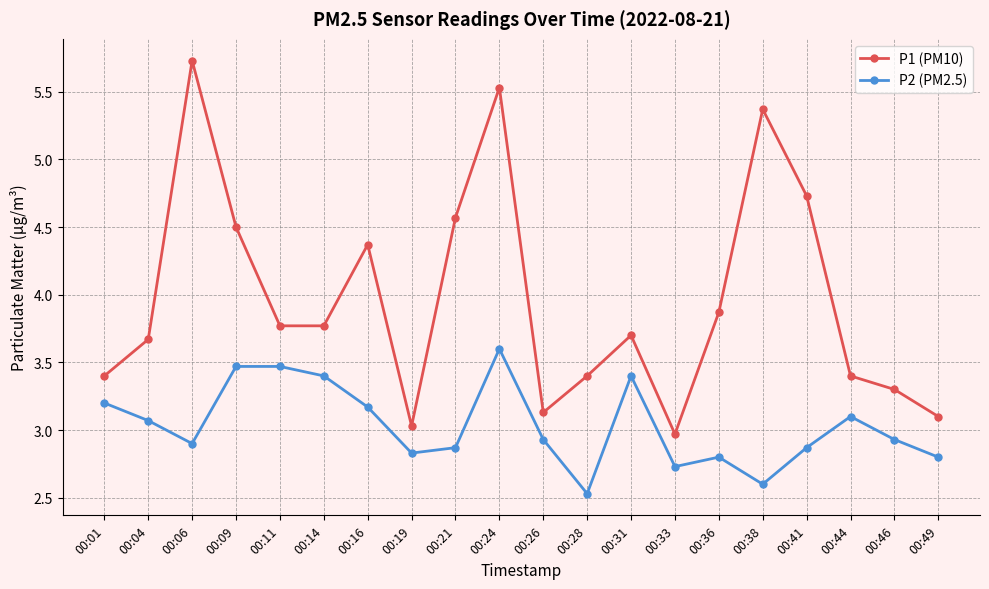

The P1 (PM10) series shows 3.4 at 00:01. True or false?

True